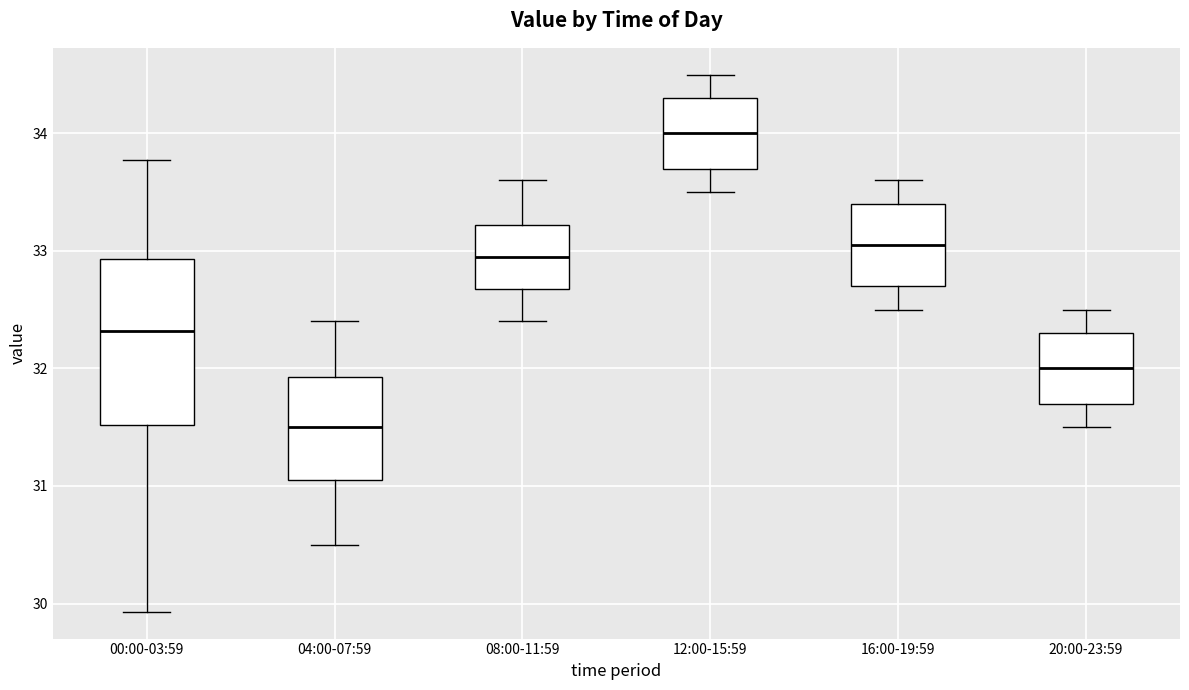

Where does the lower whisker of the box for 16:00-19:59 end on the y-axis? The values are not printed on the chart, so give them approximately, as read against the axis.

32.5